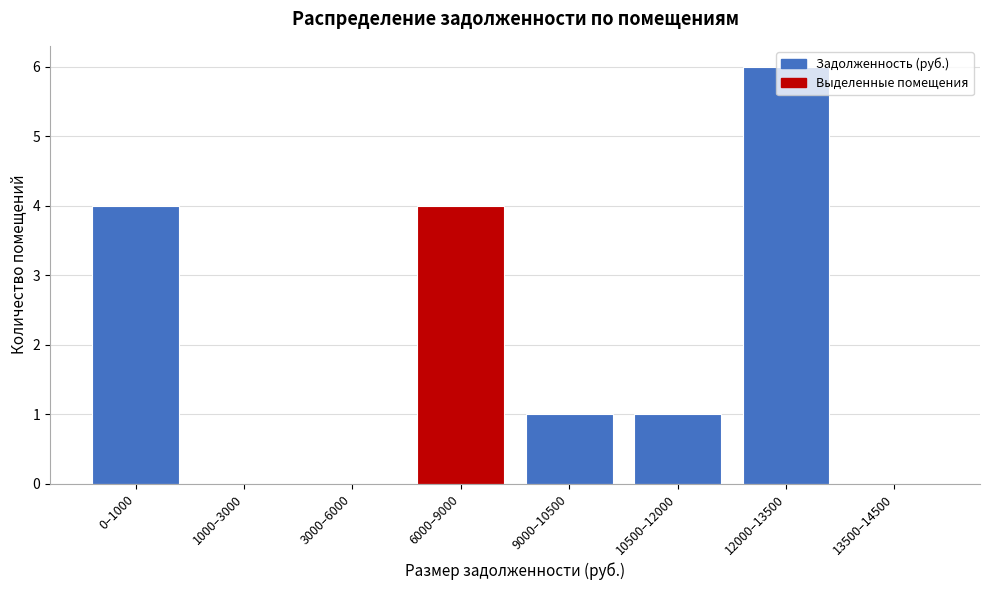

What is the approximate value at 6000–9000?

4